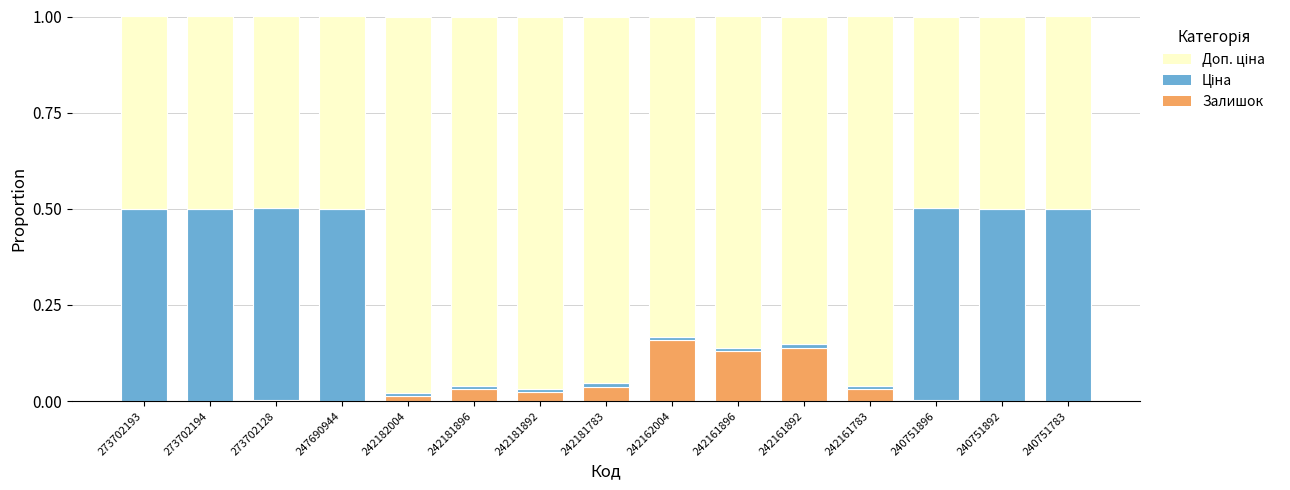

The Залишок series shows 0.0 at 242181892. True or false?

True